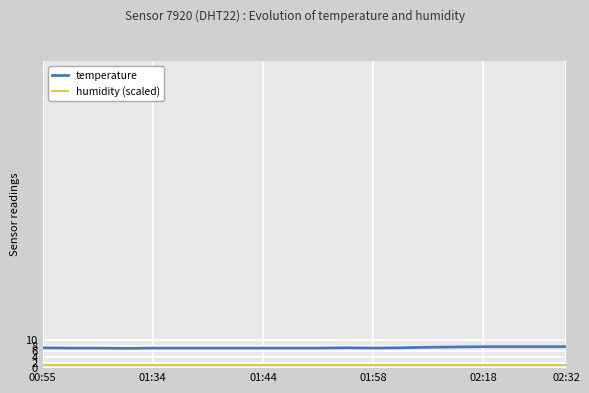

Which series has the largest total across all categories?

temperature